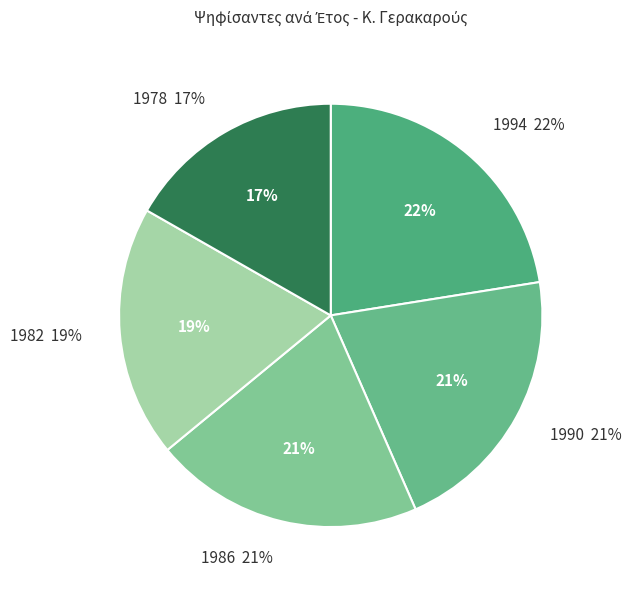

Is there any slice that represents more than half of the pie?

No